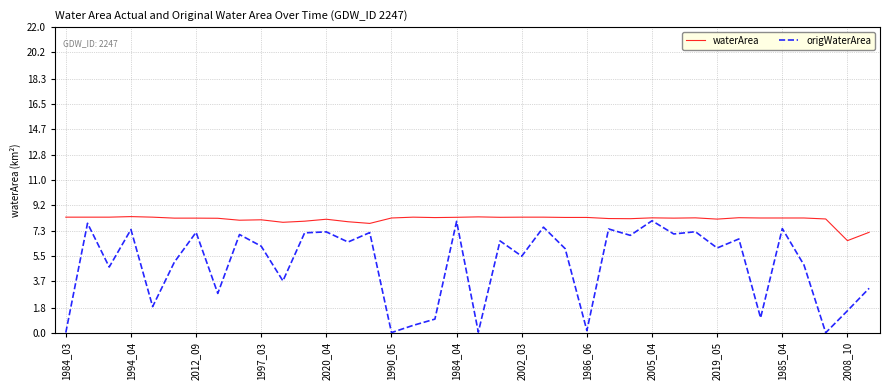

What is the greatest value displayed?

8.4